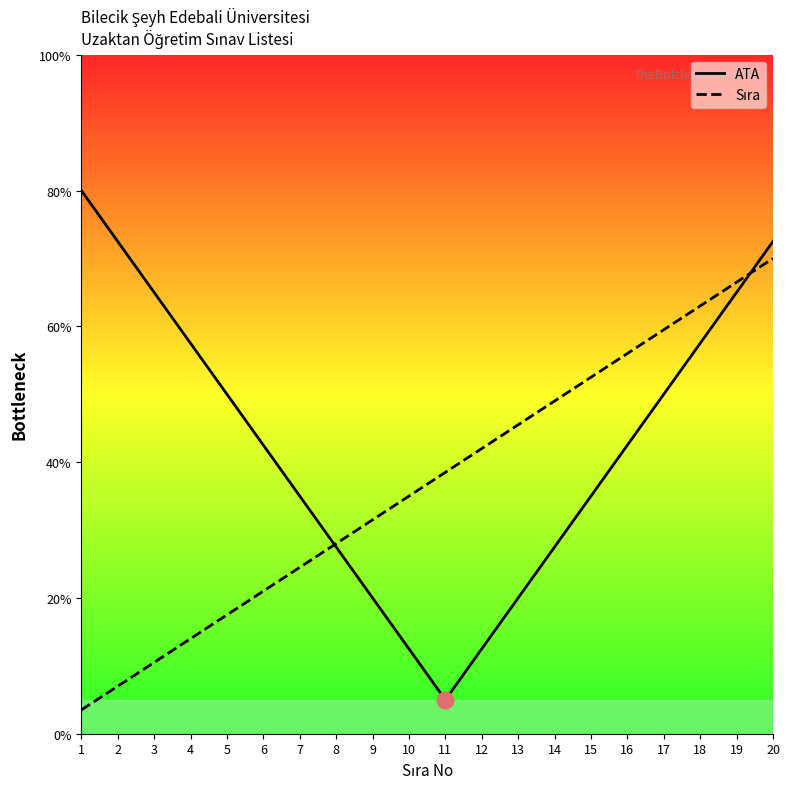

Reading left to right, list all the values displayed in this chart.

ATA: 80.0	72.5	65.0	57.5	50.0	42.5	35.0	27.5	20.0	12.5	5.0	12.5	20.0	27.5	35.0	42.5	50.0	57.5	65.0	72.5
Sıra: 3.5	7.0	10.5	14.0	17.5	21.0	24.5	28.0	31.5	35.0	38.5	42.0	45.5	49.0	52.5	56.0	59.5	63.0	66.5	70.0